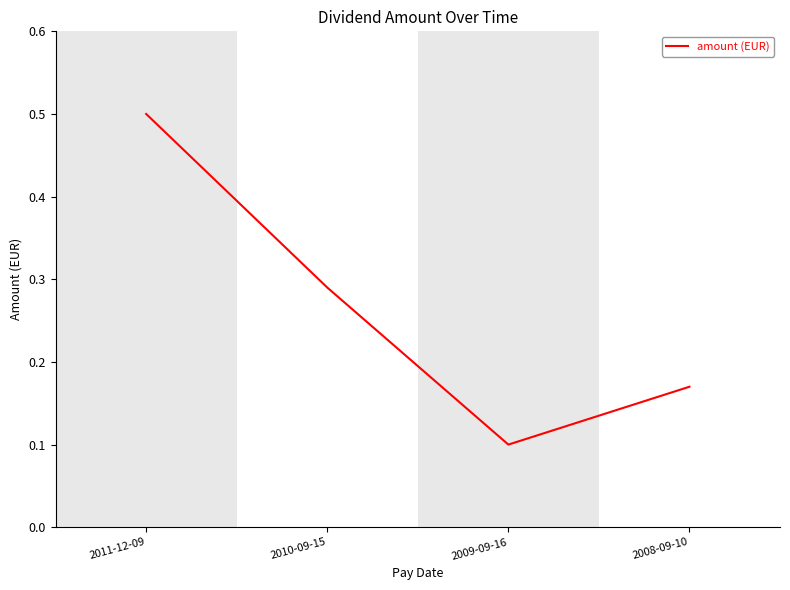

Which has a higher value, 2010-09-15 or 2008-09-10?

2010-09-15